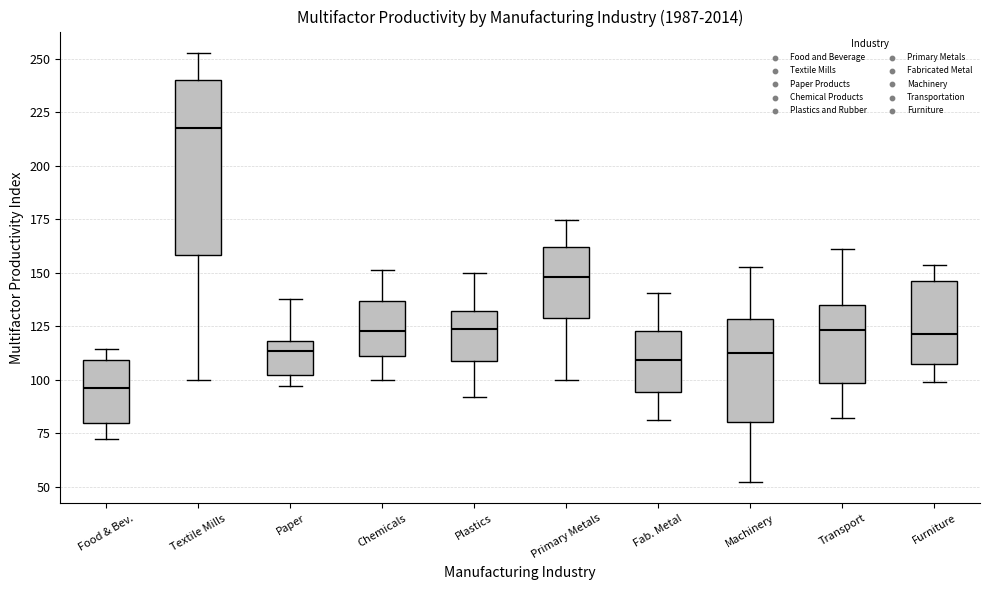

Where does the upper whisker of the box for Chemicals end on the y-axis? The values are not printed on the chart, so give them approximately, as read against the axis.

150